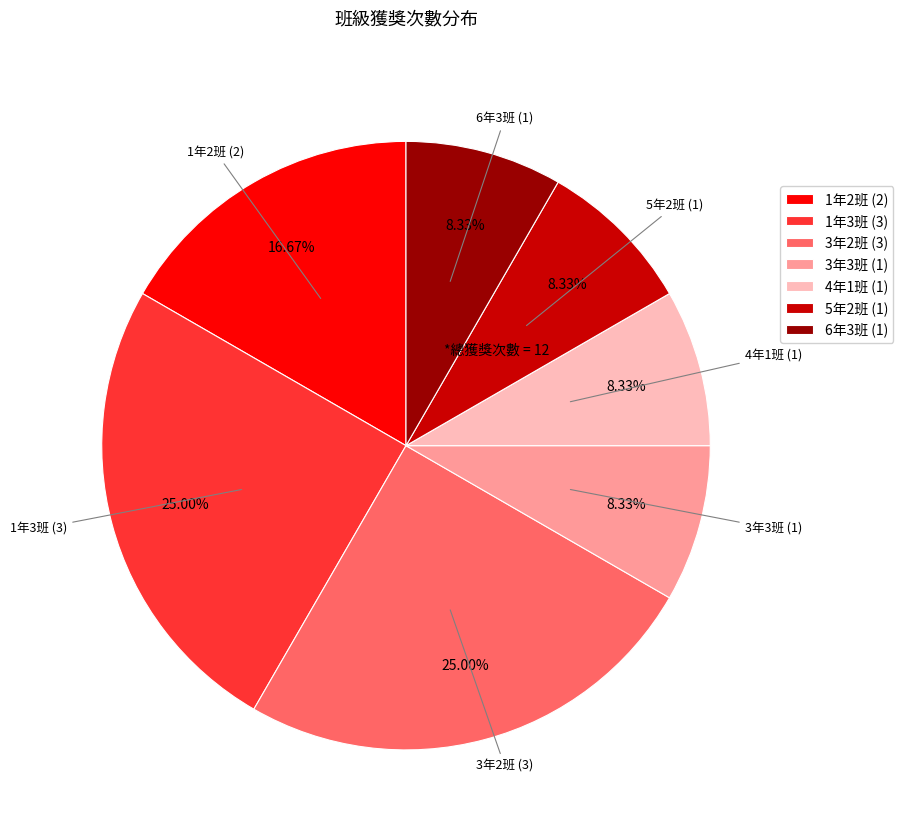

How many segments does this pie chart have?

7